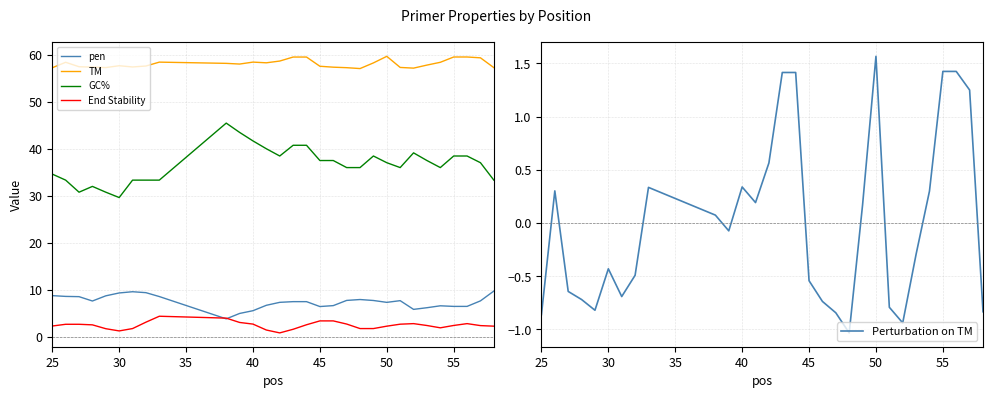

The TM series shows 29.2 at 45. True or false?

False